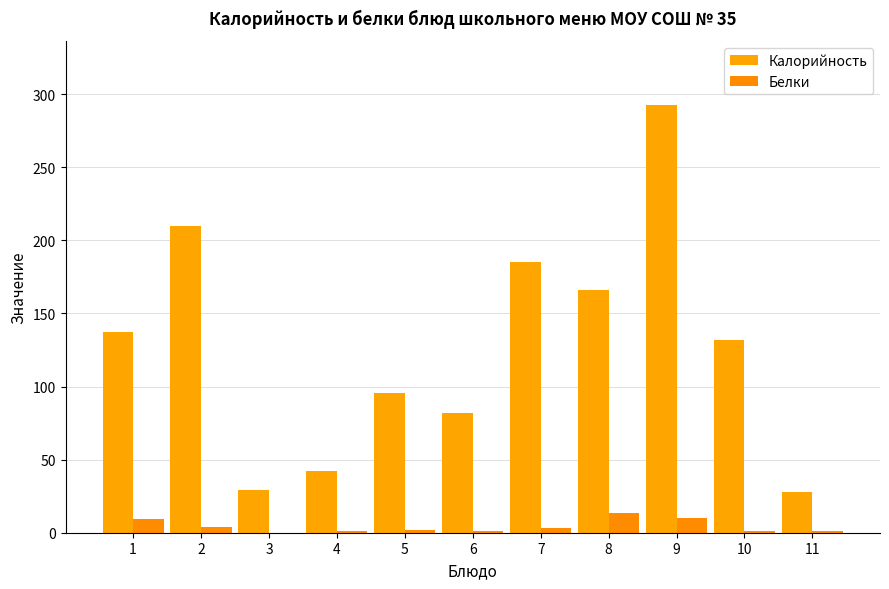

Which label corresponds to the largest value in the chart?

9